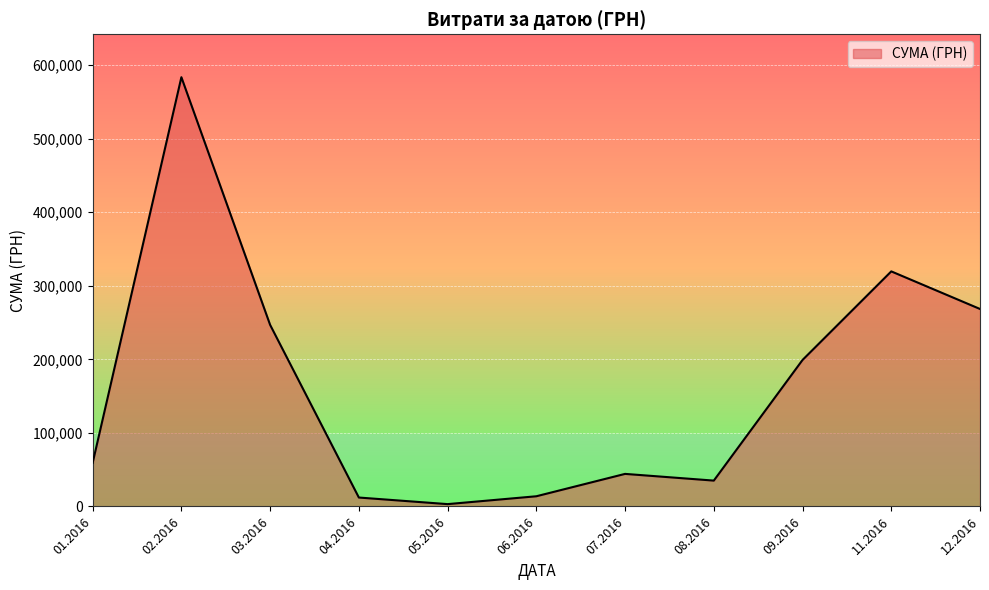

The value at 09.2016 is 199145.2. True or false?

True